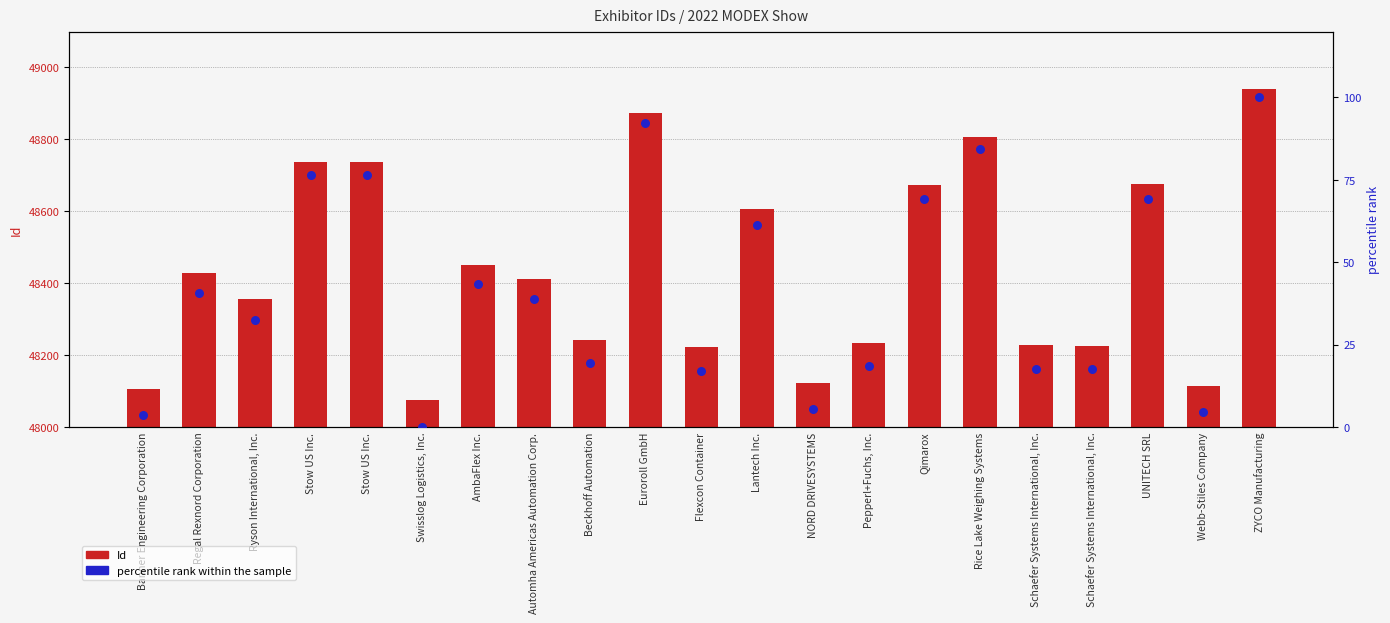

Which series reaches the maximum Y coordinate?

Id